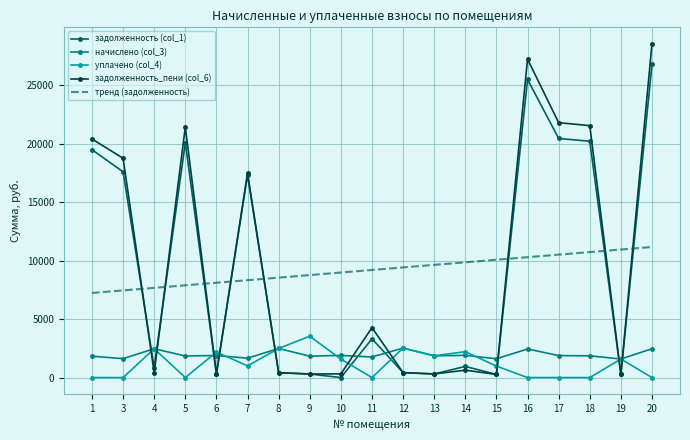

The value of начислено (col_3) at 1 is 1824.7. True or false?

True